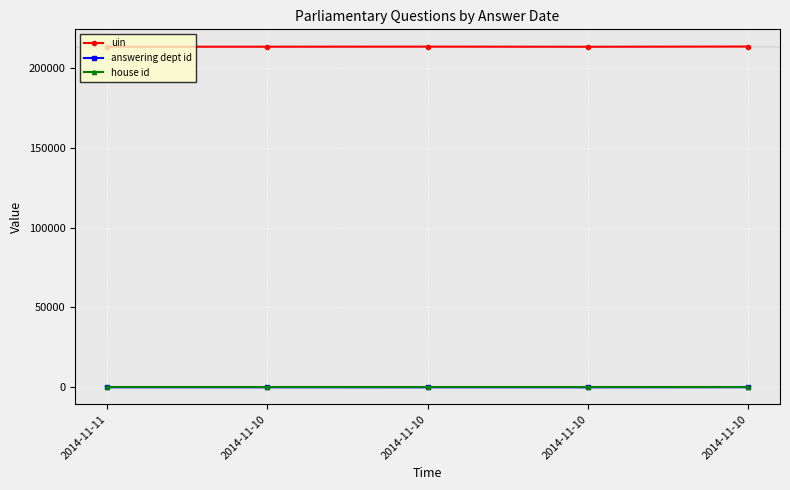

How many lines are shown in the chart?

3